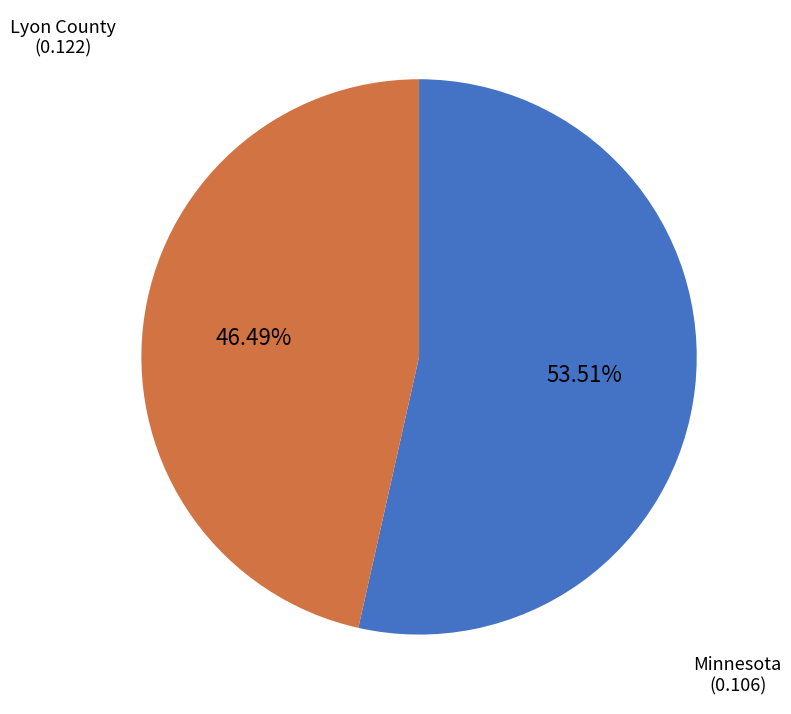

The Minnesota slice represents 46% of the pie. True or false?

True